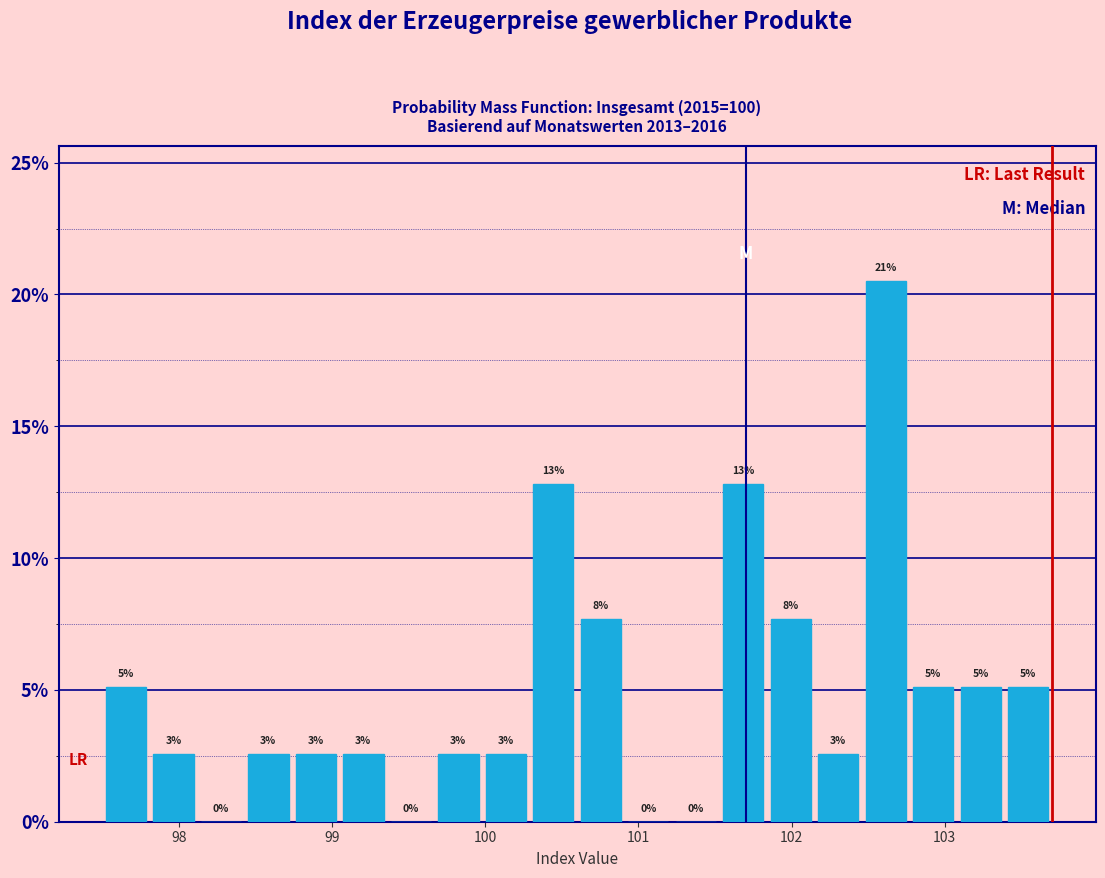

Around what value on the x-axis is the tallest bar? Give the approximate position of its centre, as read against the axis.

102.6